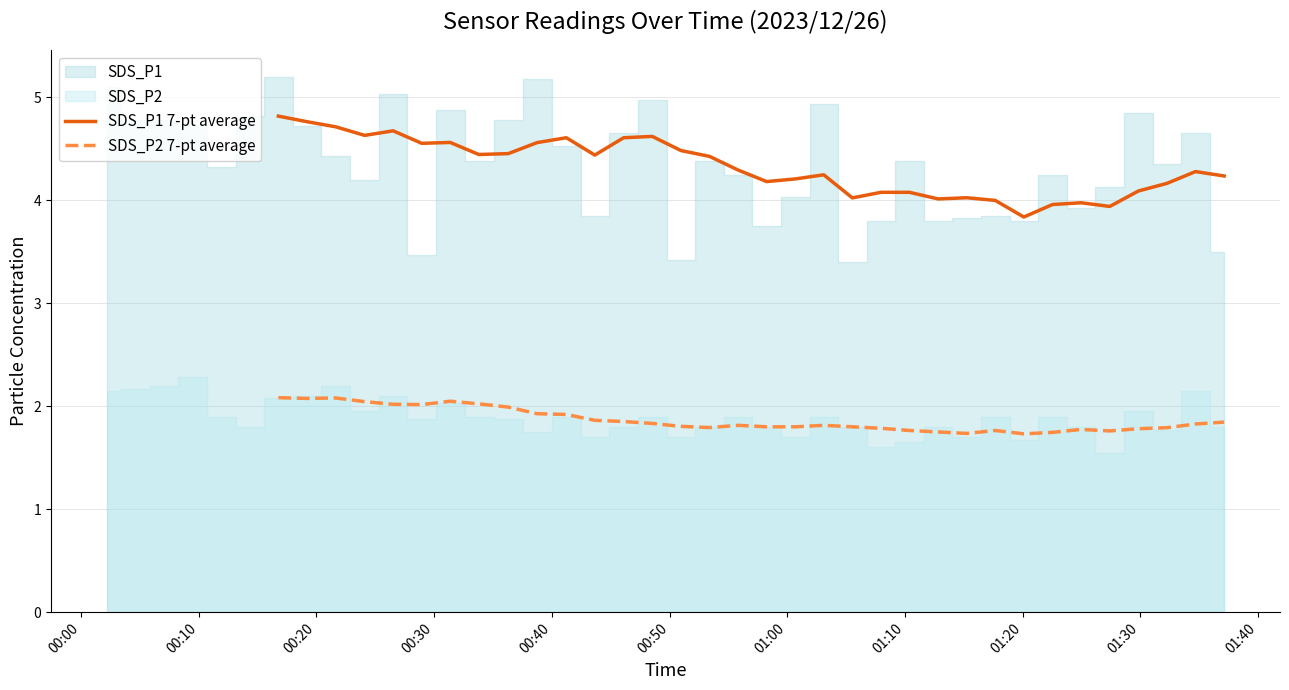

True or false: SDS_P1 7-pt average and SDS_P2 7-pt average cross at least once.

False